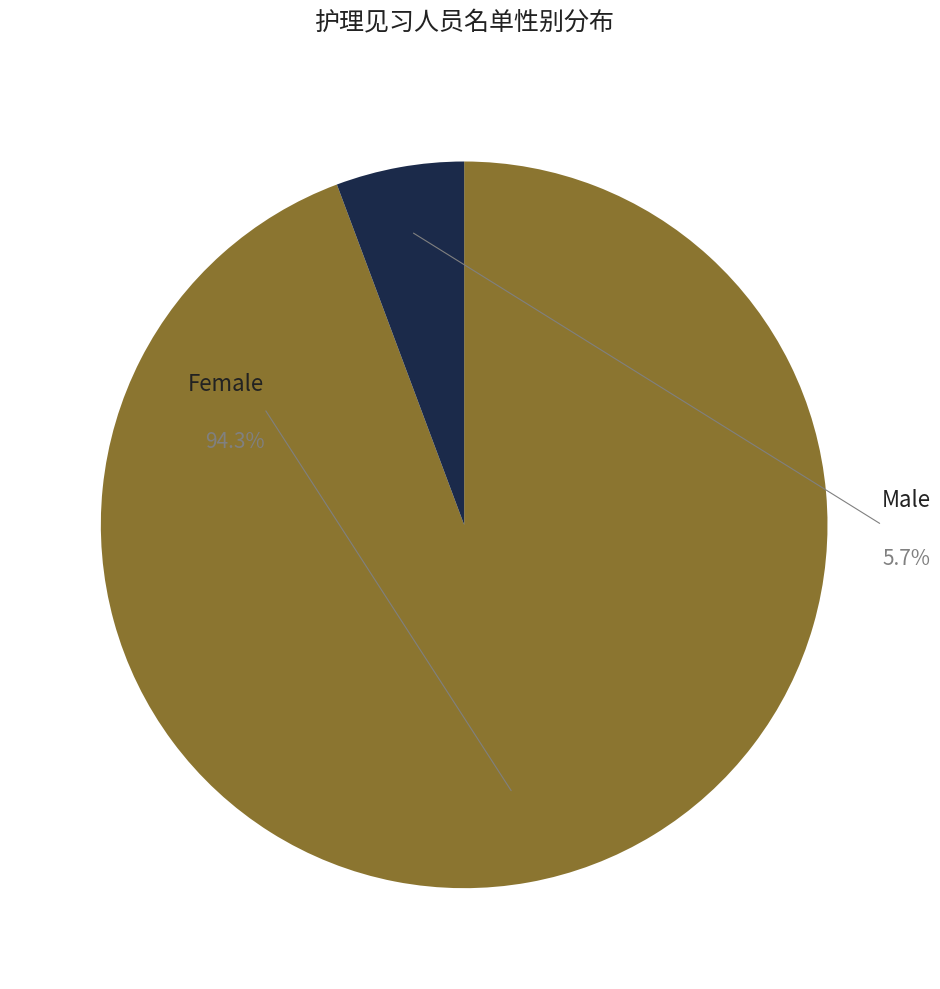

To the nearest percent, what percentage of the pie is 男?

6%